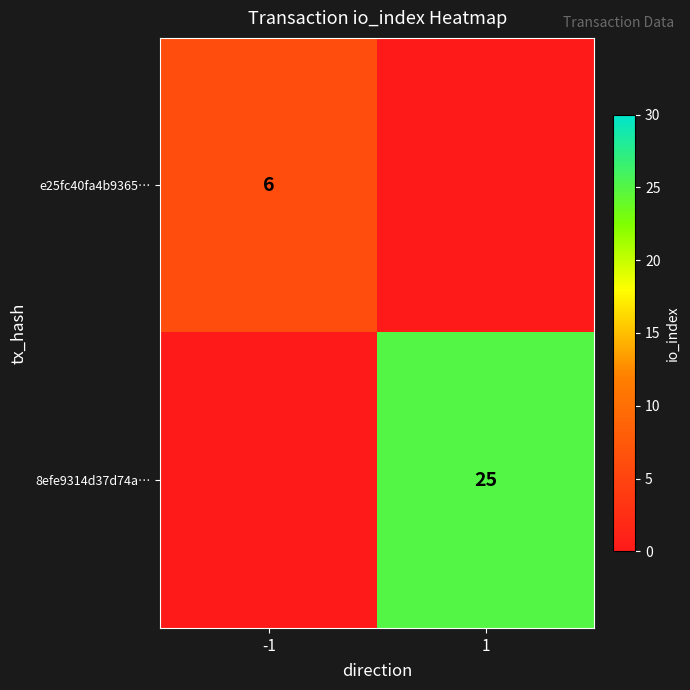

True or false: 8efe9314d37d74a… has a value of 11 at 1.

False